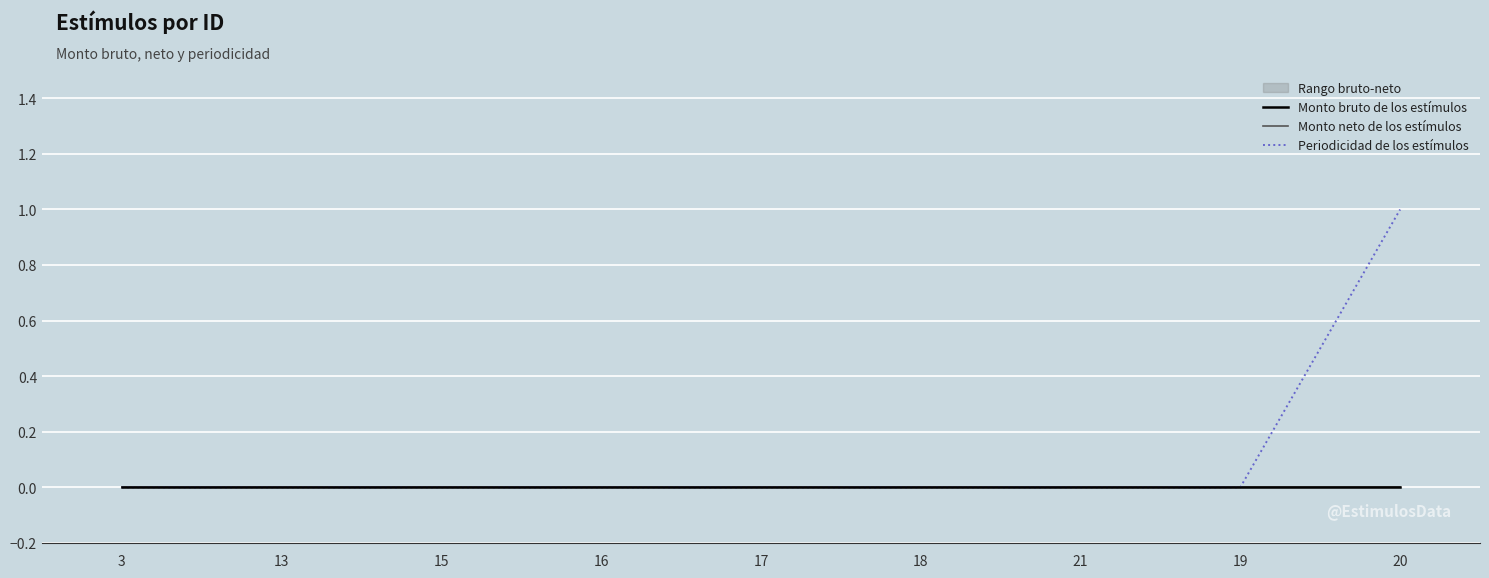

What is the label of the 5th point from the right?

17